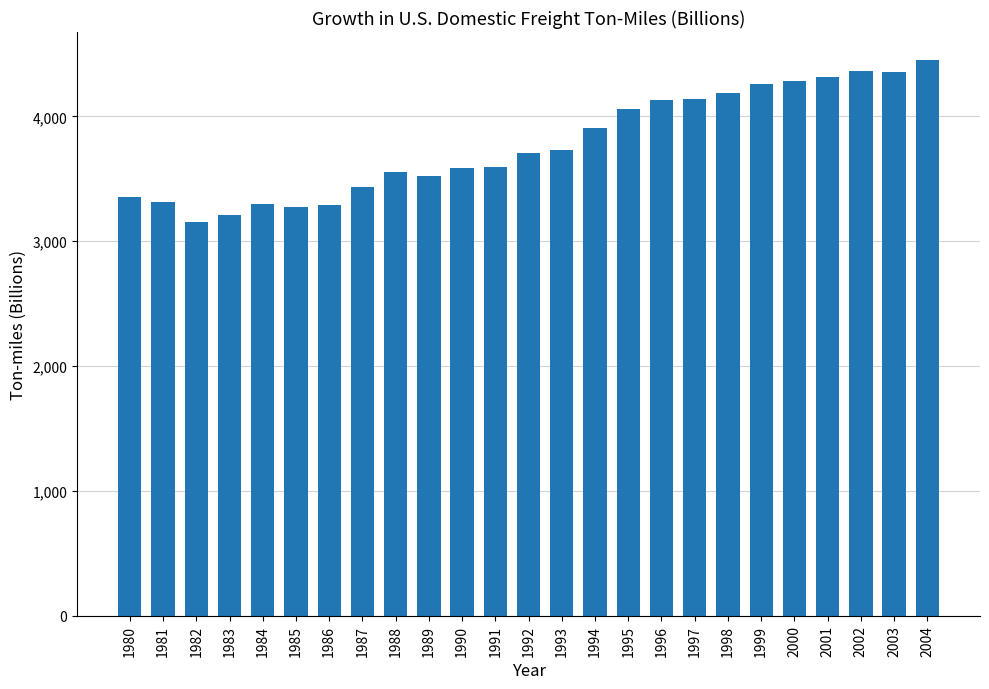

At which category does the chart reach its peak across all series?

2004